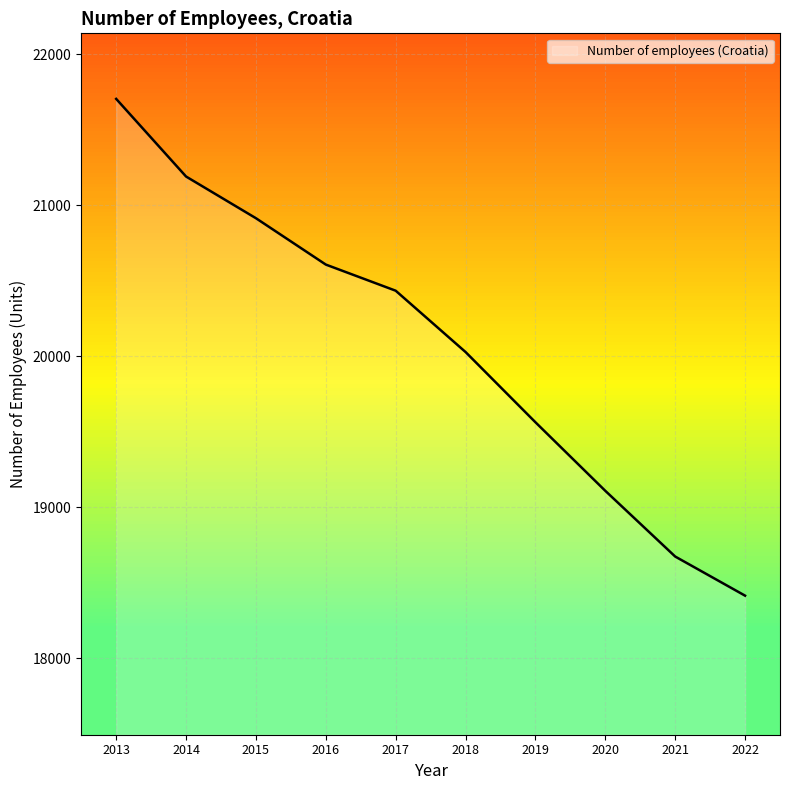

What value does the data have at 2021?

18674